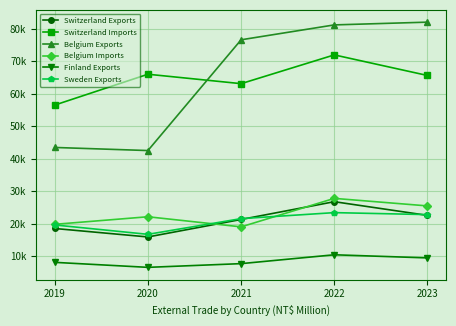

Is this an area chart (filled region under the line)?

No